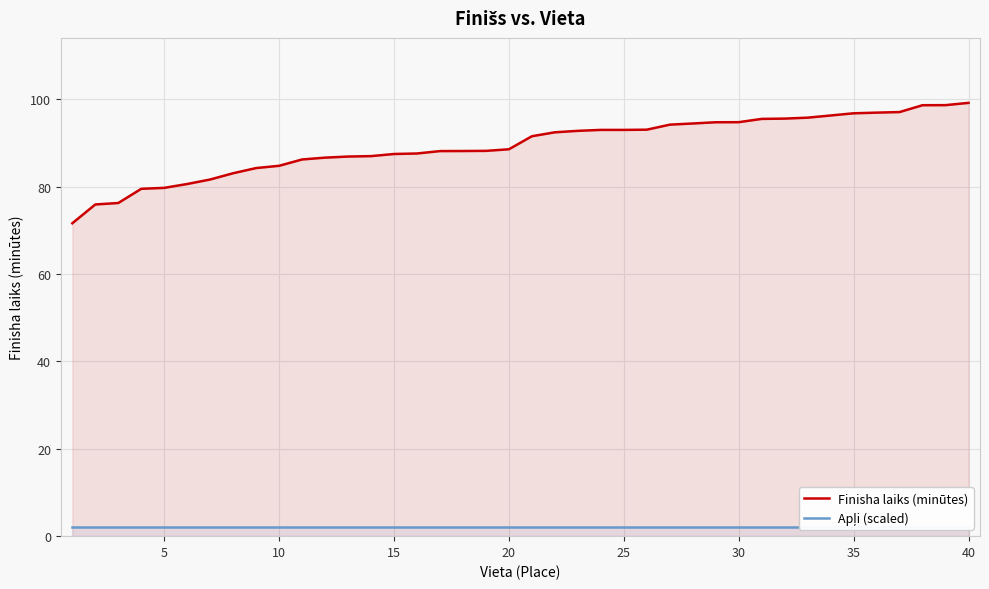

Which series has the largest range (max minus min)?

Finisha laiks (minūtes)